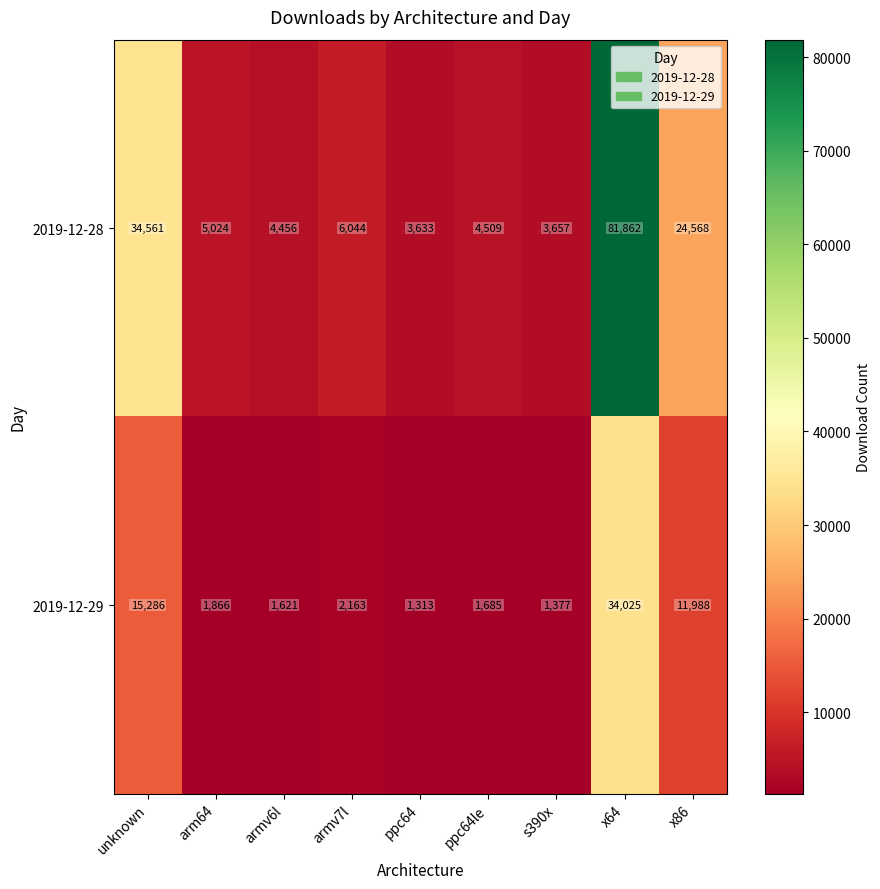

At which category is the sum across all series the highest?

x64